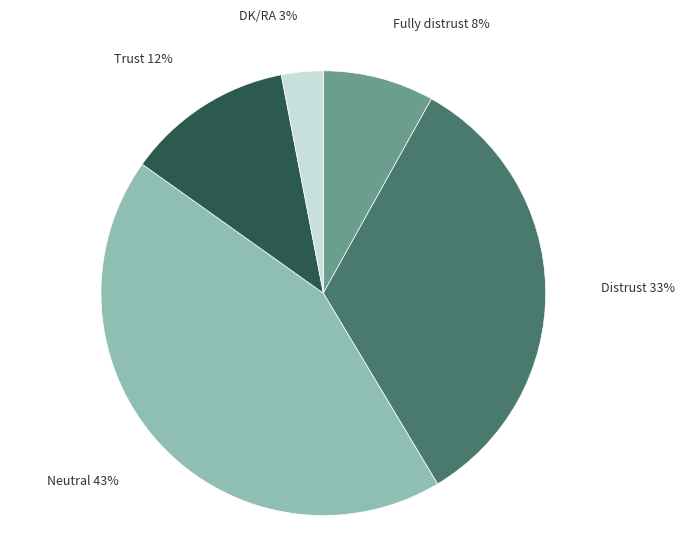

To the nearest percent, what is the difference between the largest and smallest slice percentages?

40%